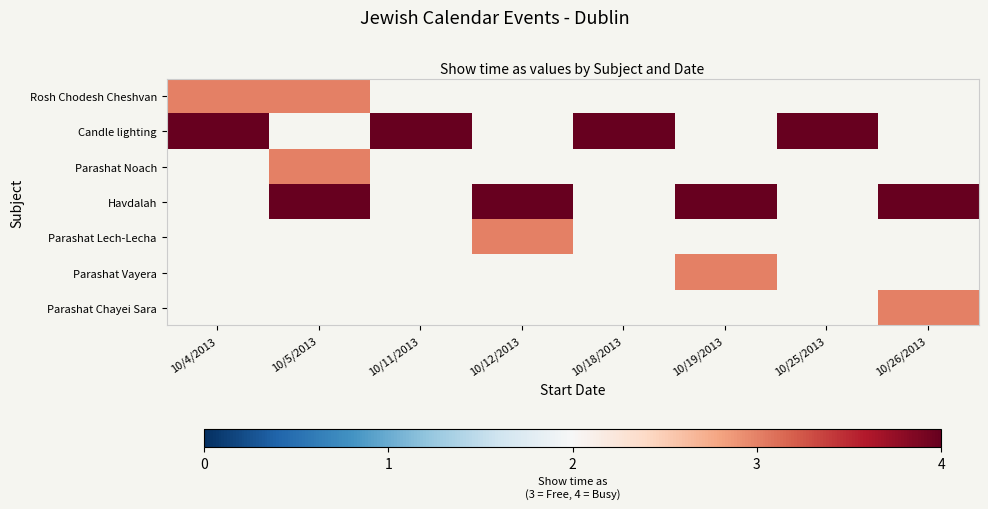

Reading left to right, transcribe all the data shown in this chart.

Rosh Chodesh Cheshvan: 10/4/2013=3	10/5/2013=3	10/11/2013=0	10/12/2013=0	10/18/2013=0	10/19/2013=0	10/25/2013=0	10/26/2013=0
Candle lighting: 10/4/2013=4	10/5/2013=0	10/11/2013=4	10/12/2013=0	10/18/2013=4	10/19/2013=0	10/25/2013=4	10/26/2013=0
Parashat Noach: 10/4/2013=0	10/5/2013=3	10/11/2013=0	10/12/2013=0	10/18/2013=0	10/19/2013=0	10/25/2013=0	10/26/2013=0
Havdalah: 10/4/2013=0	10/5/2013=4	10/11/2013=0	10/12/2013=4	10/18/2013=0	10/19/2013=4	10/25/2013=0	10/26/2013=4
Parashat Lech-Lecha: 10/4/2013=0	10/5/2013=0	10/11/2013=0	10/12/2013=3	10/18/2013=0	10/19/2013=0	10/25/2013=0	10/26/2013=0
Parashat Vayera: 10/4/2013=0	10/5/2013=0	10/11/2013=0	10/12/2013=0	10/18/2013=0	10/19/2013=3	10/25/2013=0	10/26/2013=0
Parashat Chayei Sara: 10/4/2013=0	10/5/2013=0	10/11/2013=0	10/12/2013=0	10/18/2013=0	10/19/2013=0	10/25/2013=0	10/26/2013=3